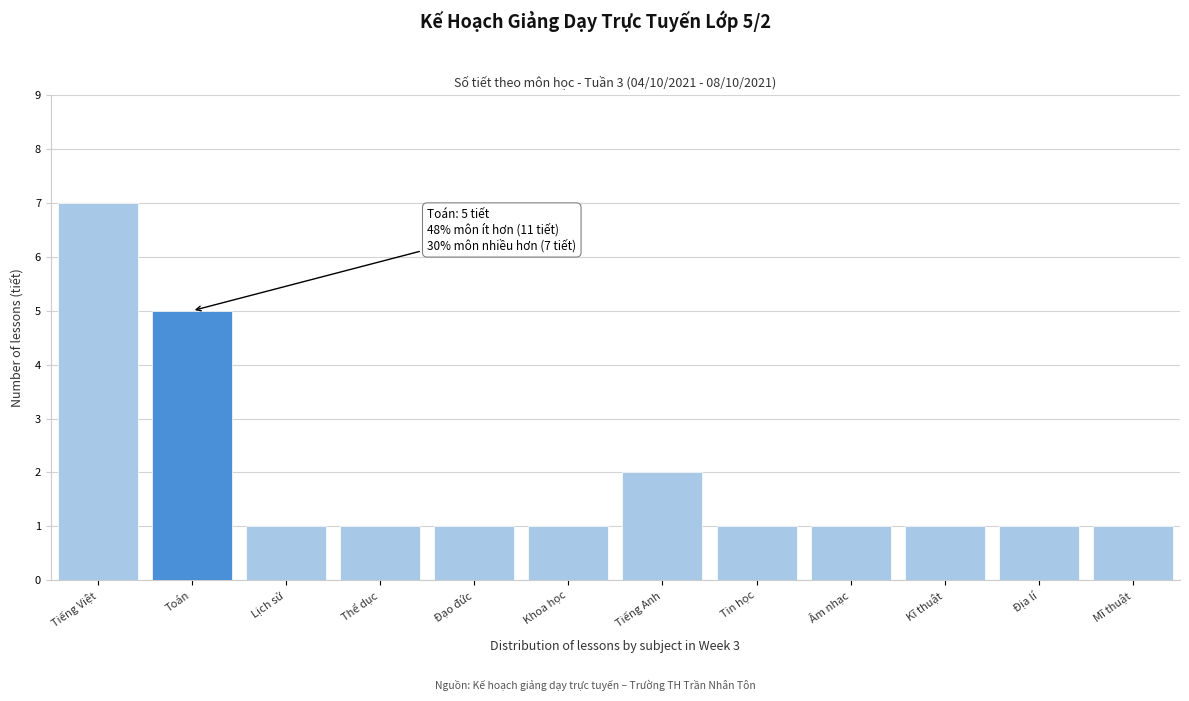

Reading left to right, list all the values displayed in this chart.

Tiếng Việt=7	Toán=5	Lịch sử=1	Thể dục=1	Đạo đức=1	Khoa học=1	Tiếng Anh=2	Tin học=1	Âm nhạc=1	Kĩ thuật=1	Địa lí=1	Mĩ thuật=1